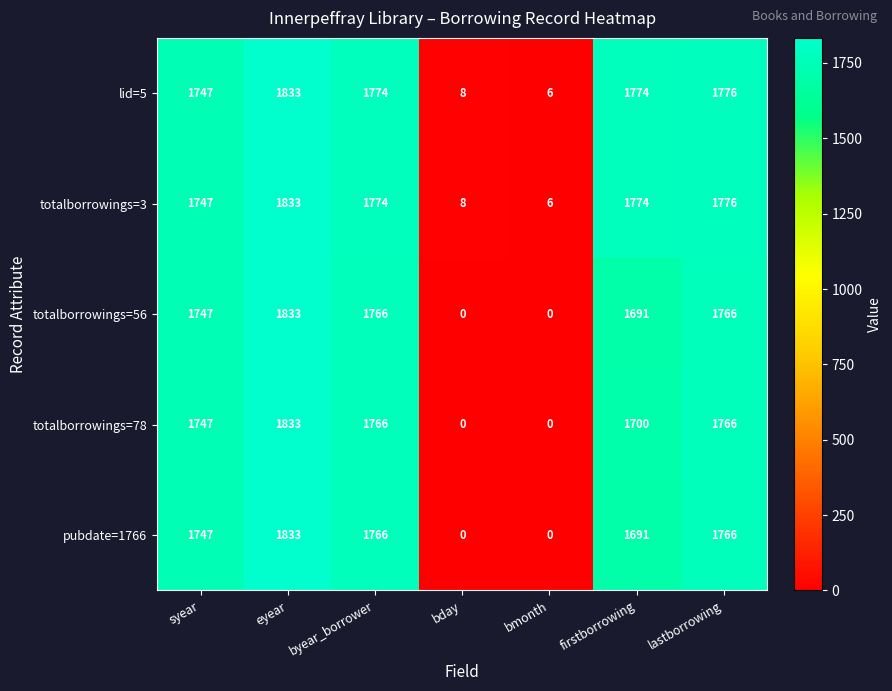

What is the average value of the pubdate=1766 series?

1258